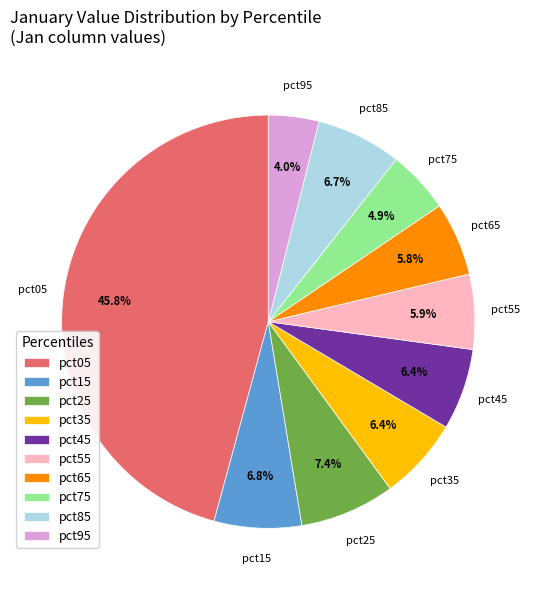

What percentage is the pct35 slice, to the nearest percent?

6%